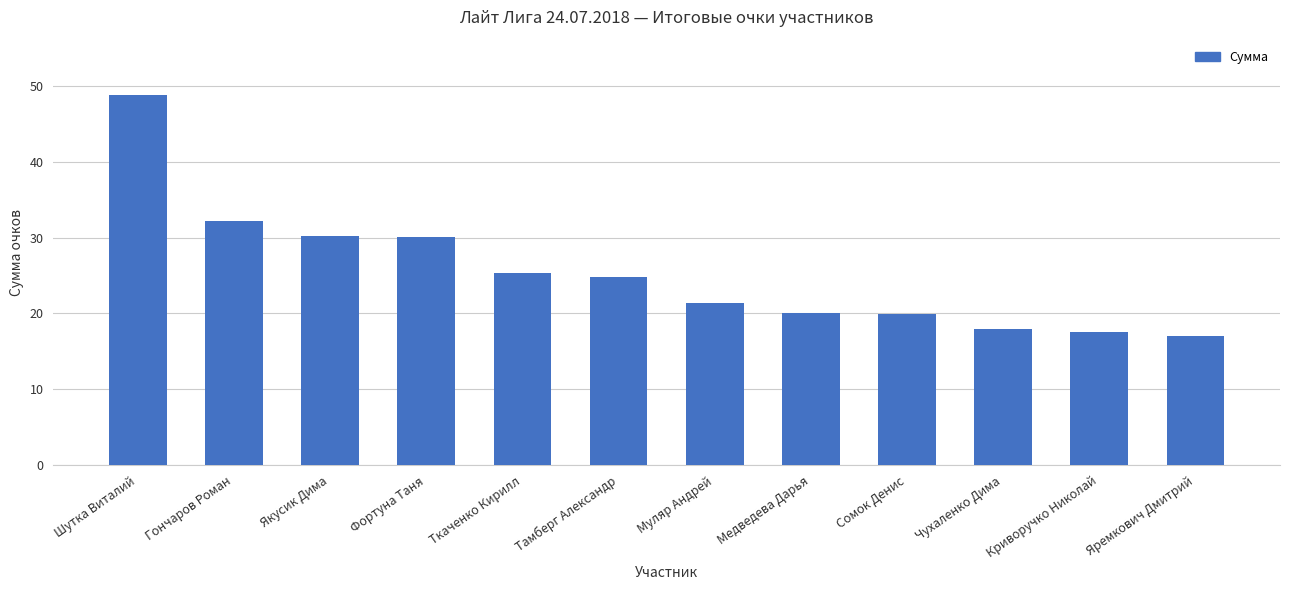

The value at Фортуна Таня is 14.1. True or false?

False